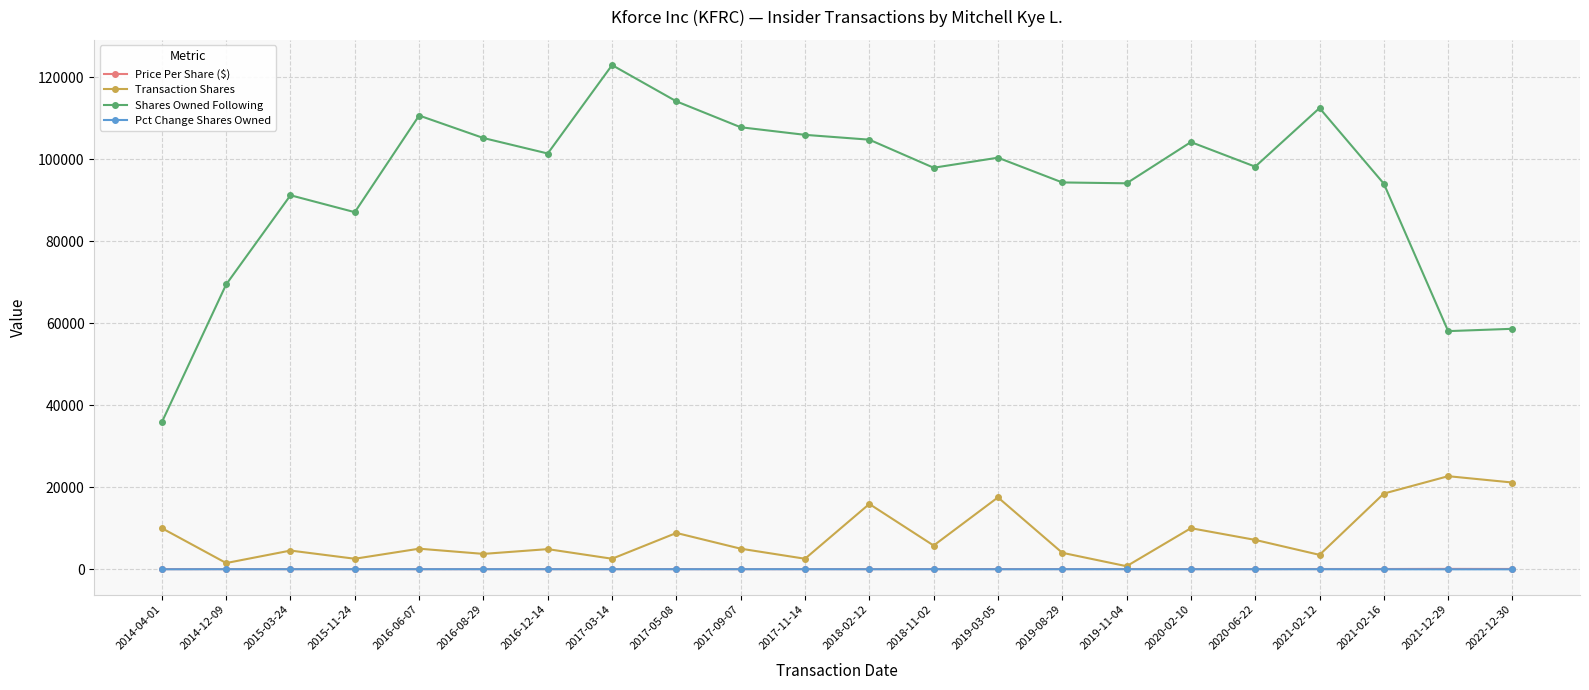

What is the difference between the second highest and minimum values in the Price Per Share ($) series?

36.7